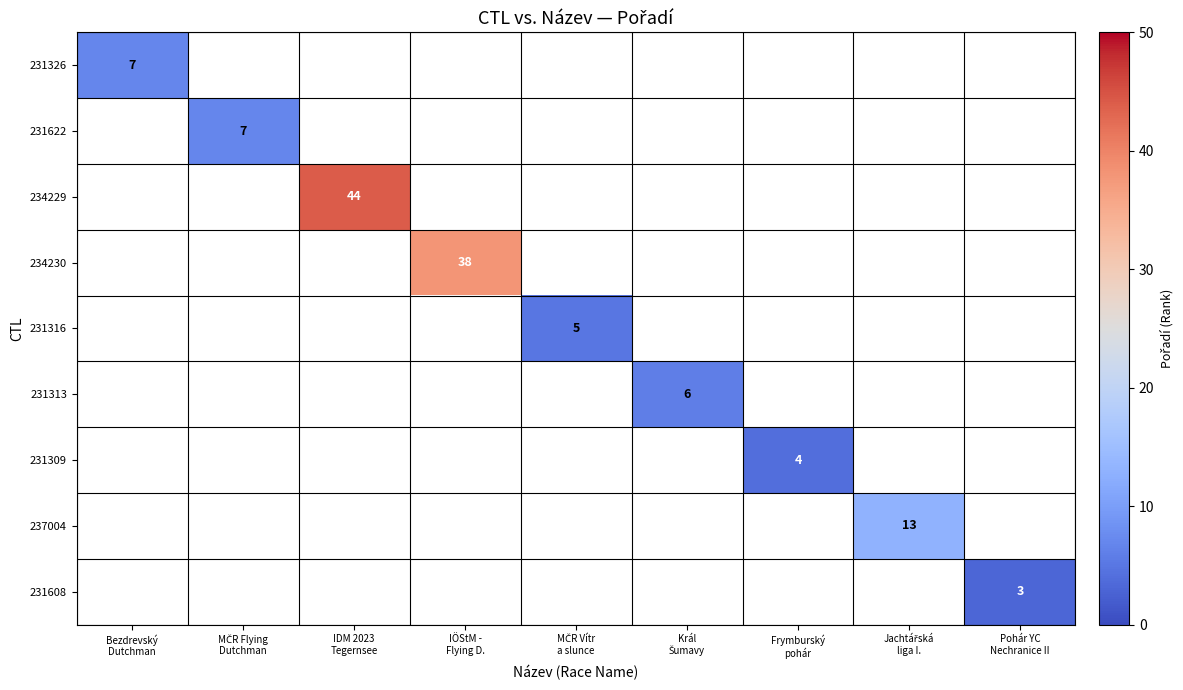

The value of 231326 at Bezdrevský Dutchman is 9.6. True or false?

False